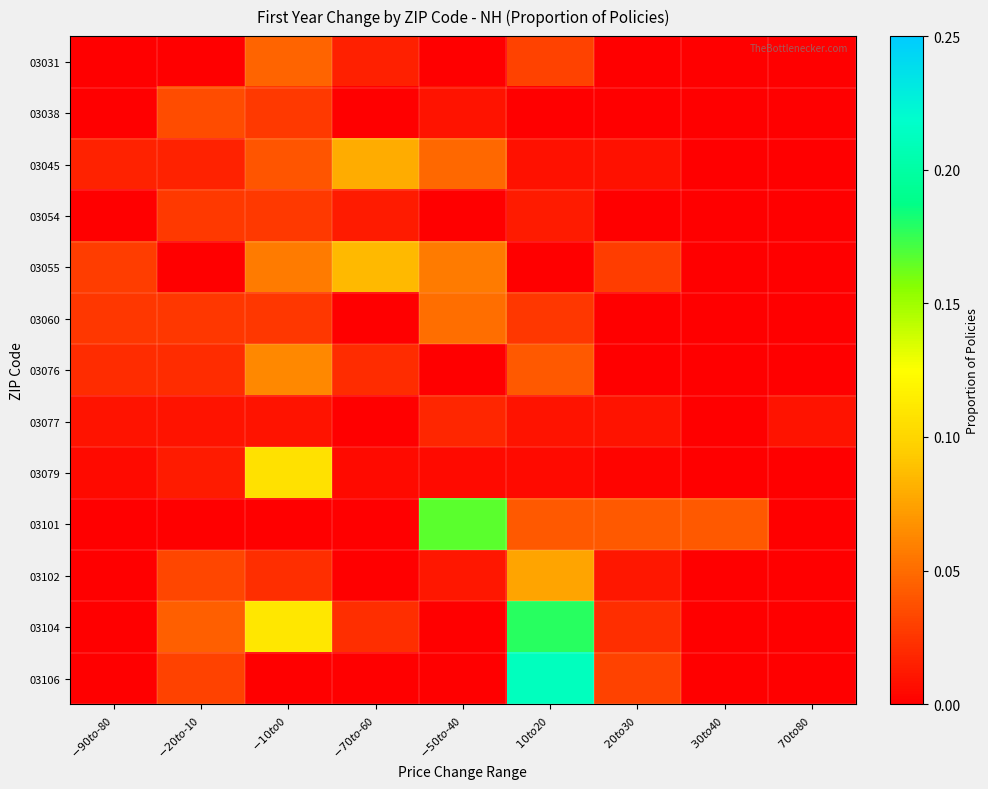

At which category does the chart reach its minimum across all series?

$-90 to $-80